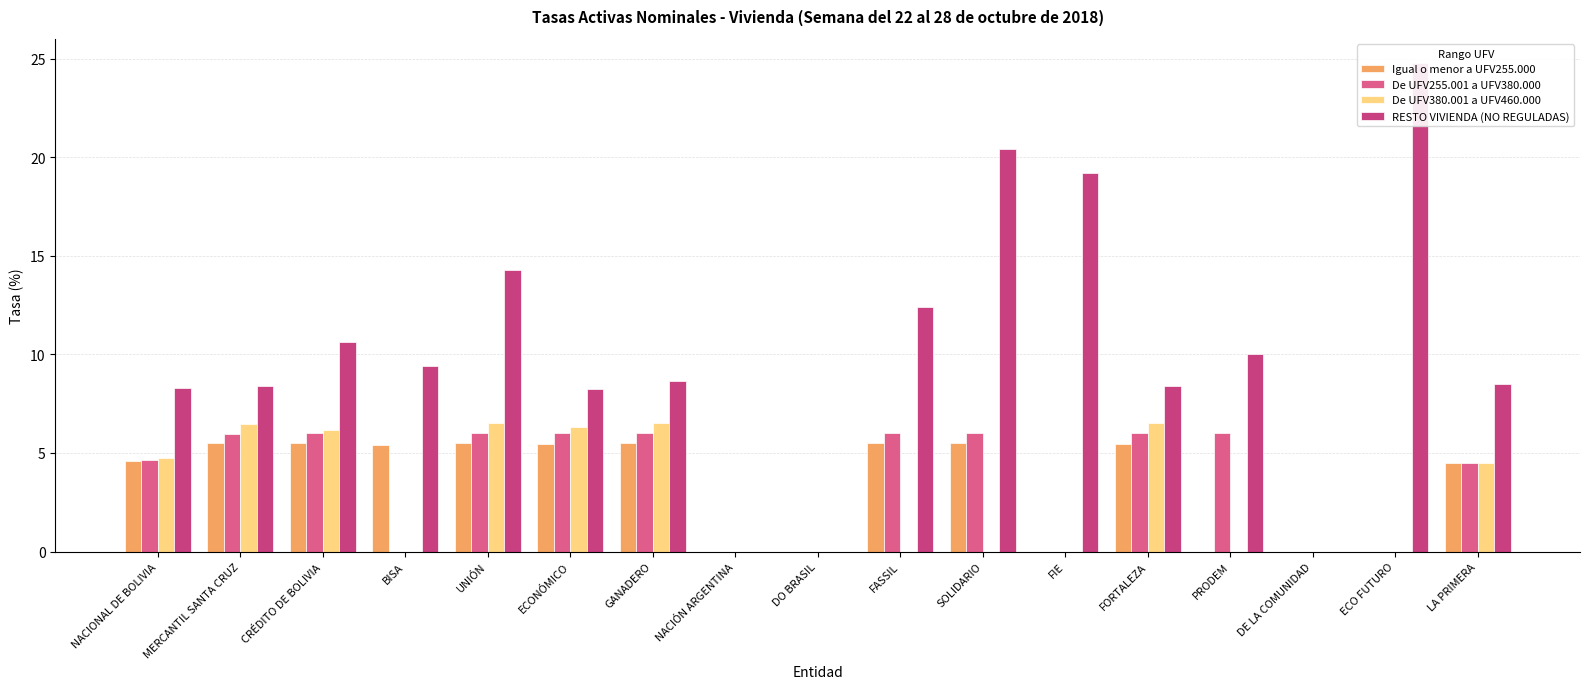

Between ECONÓMICO and PRODEM, which series saw the biggest shift?

De UFV380.001 a UFV460.000